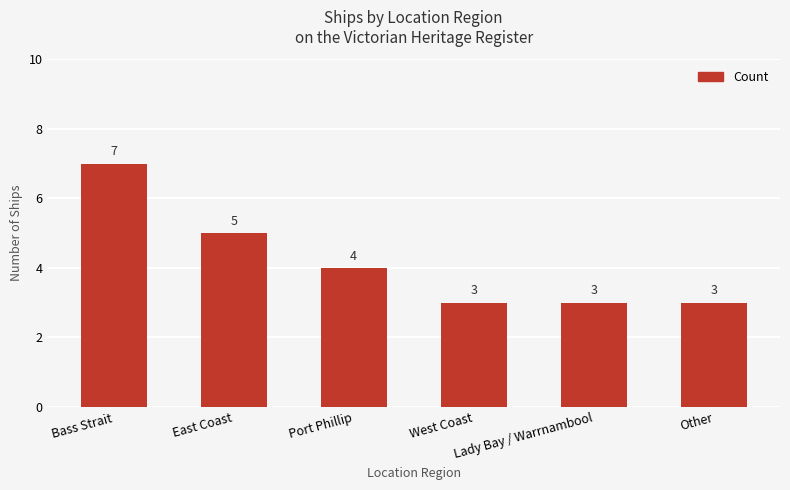

Are the bars grouped side by side (vs. stacked)?

No